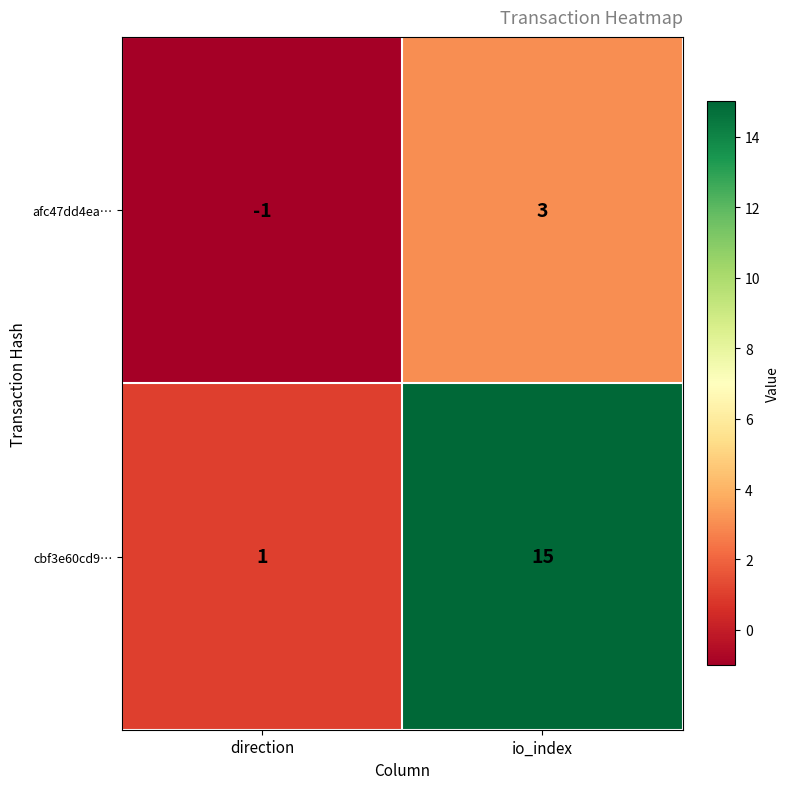

Which category has the lowest value across all series?

direction